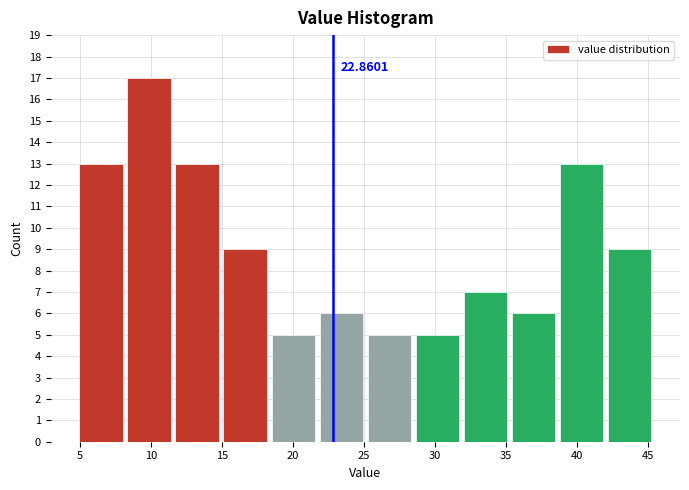

Which range on the x-axis has the tallest bar?

8.0 to 11.5